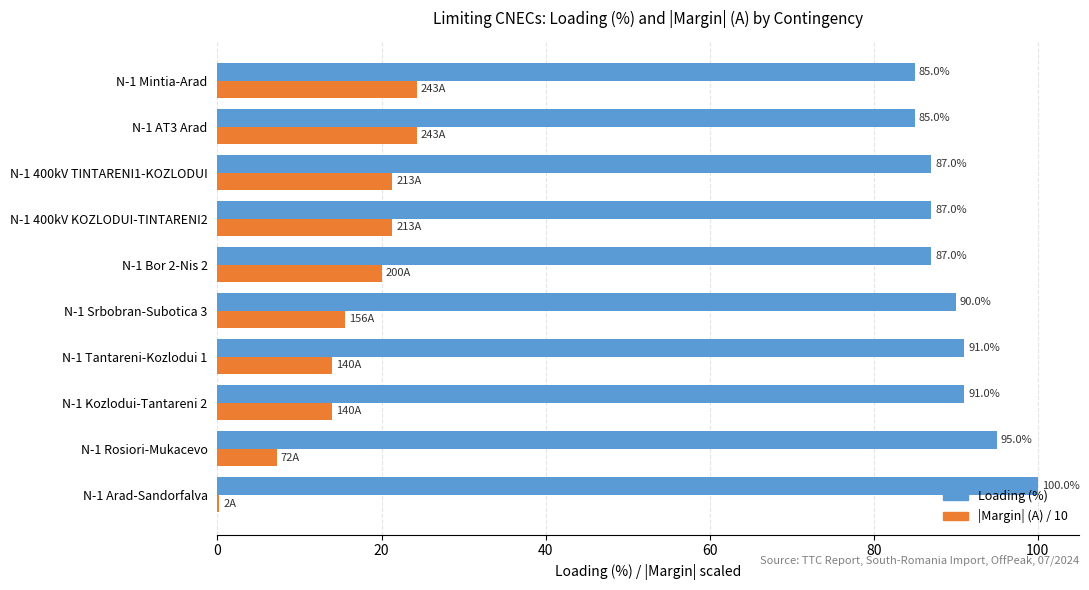

What is the approximate value of Loading (%) at N-1 Tantareni-Kozlodui 1?

91.0